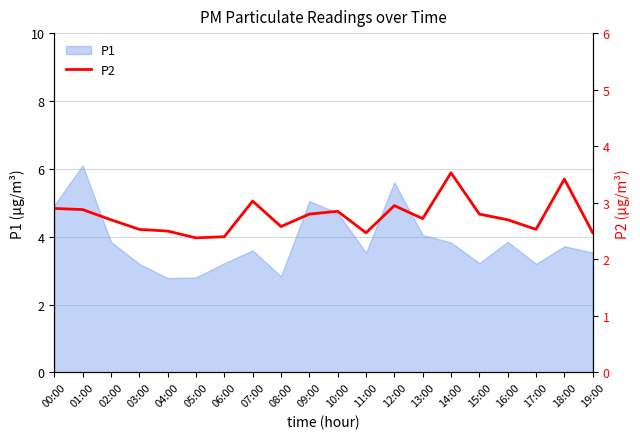

What is the label of the 17th point from the left?

16:00